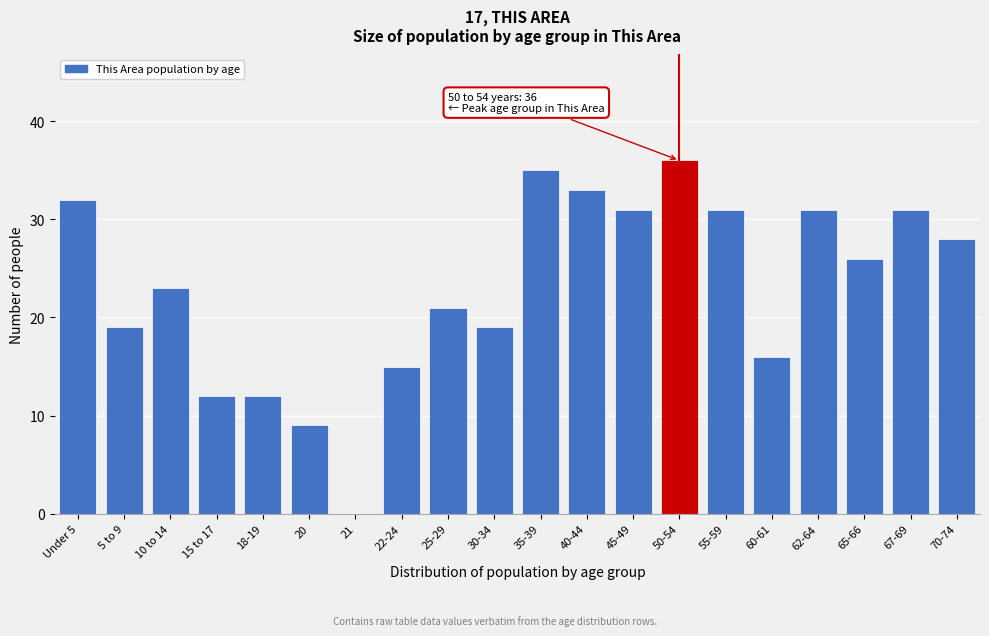

Reading right to left, what are all the values shown in this chart?

70-74=28	67-69=31	65-66=26	62-64=31	60-61=16	55-59=31	50-54=36	45-49=31	40-44=33	35-39=35	30-34=19	25-29=21	22-24=15	21=0	20=9	18-19=12	15 to 17=12	10 to 14=23	5 to 9=19	Under 5=32